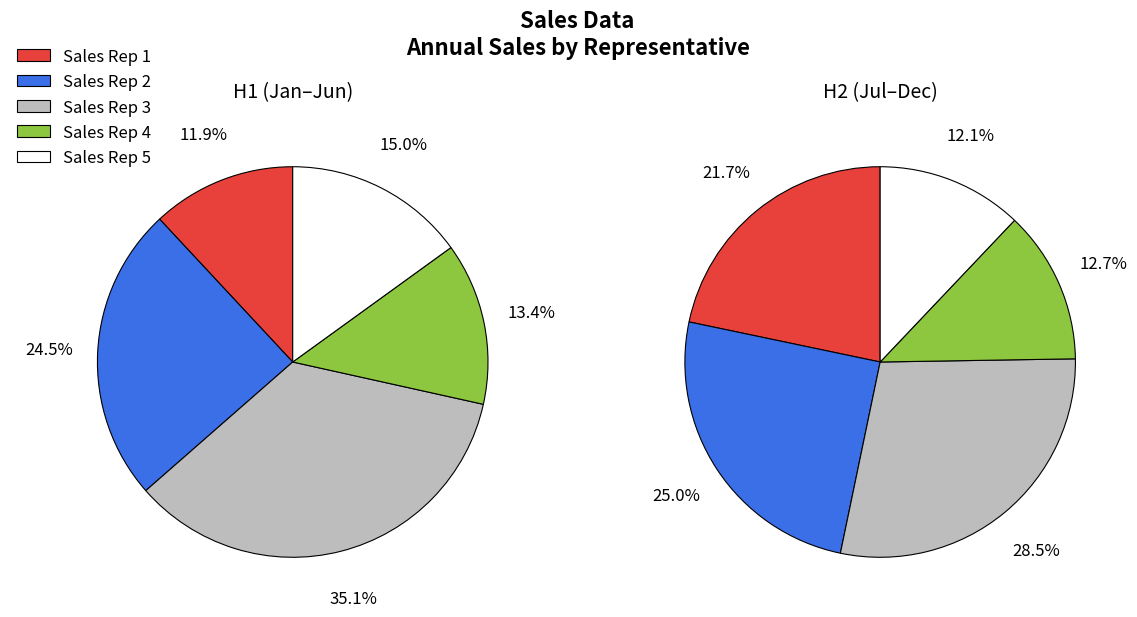

Does Sep account for over 50% of the chart?

No